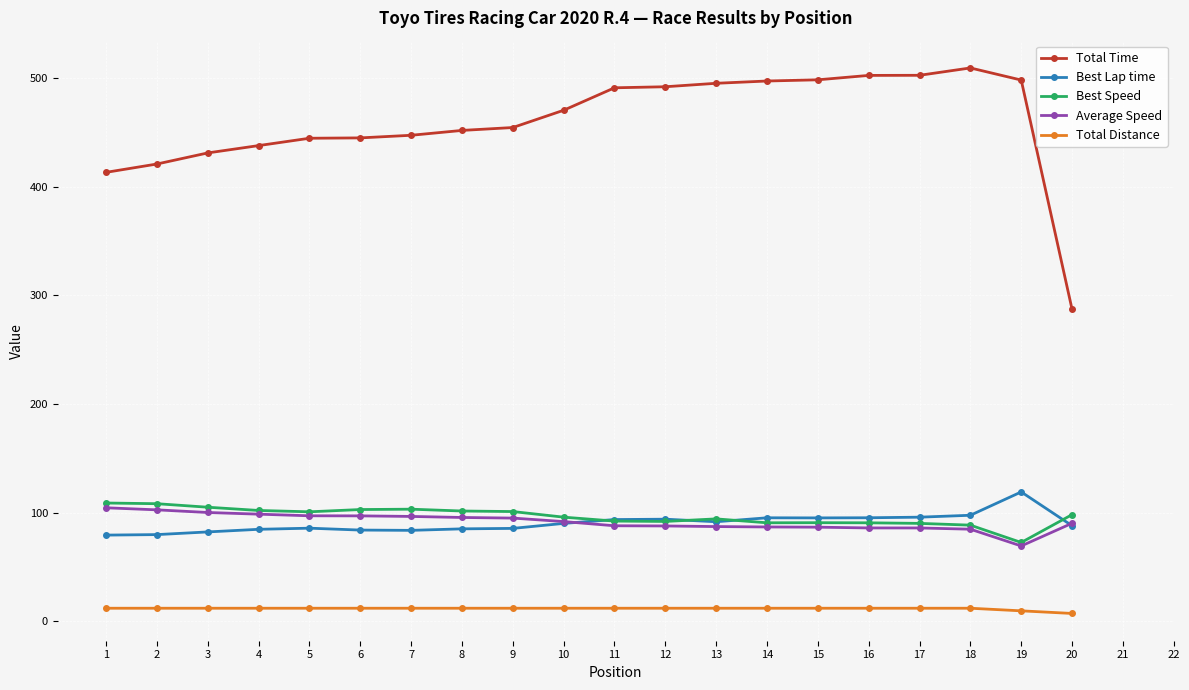

Is it true that Total Time equals 438.0 at 4?

True